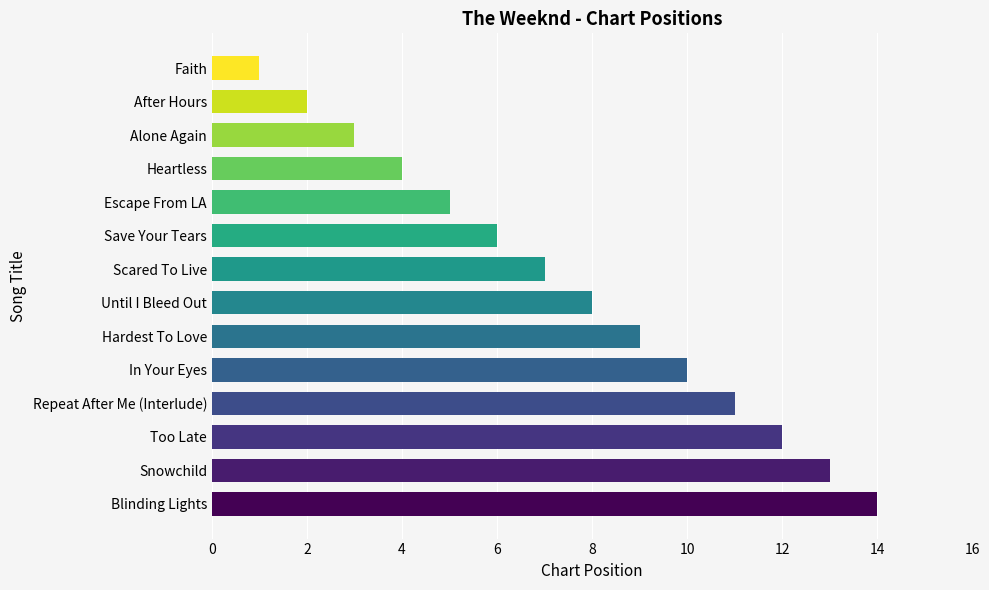

What is the label of the 12th bar from the bottom?

Alone Again